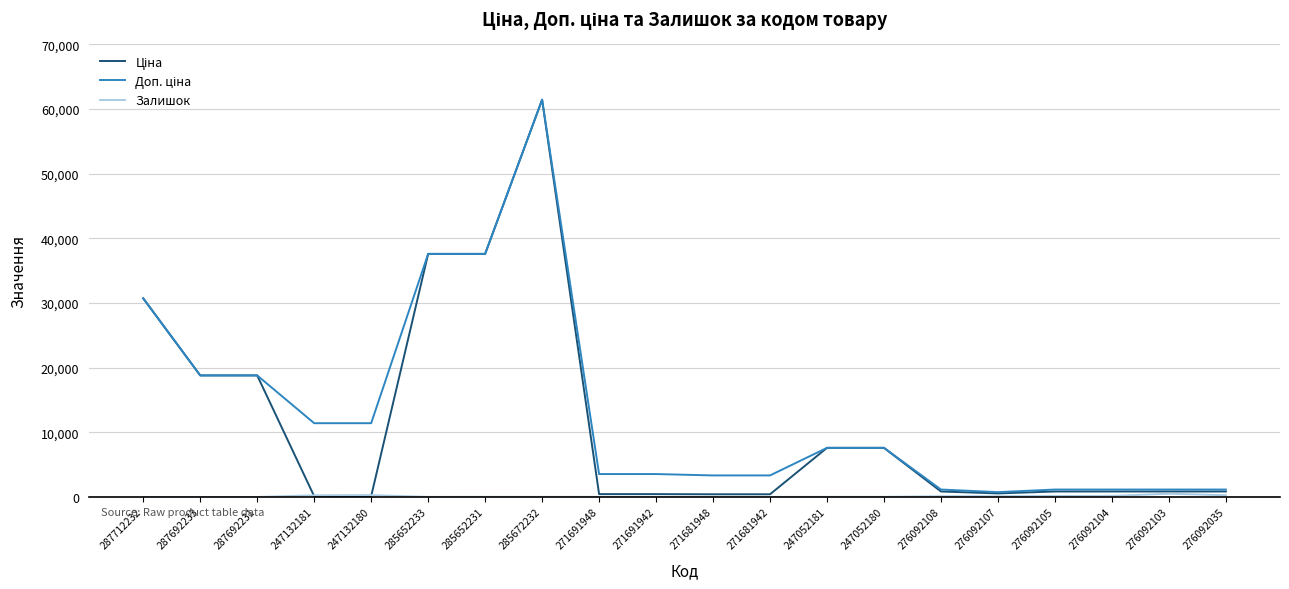

At which category does the chart reach its peak across all series?

285672232